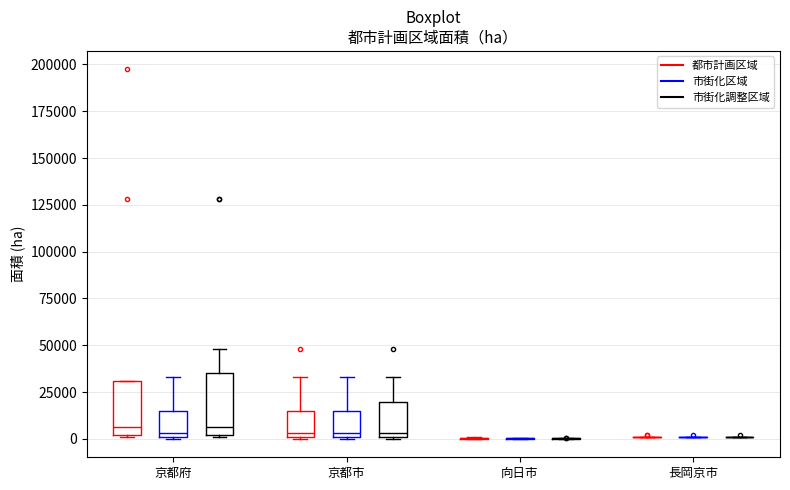

Reading left to right, transcribe this box plot: for each box, give where its median line is, the range the box spans, and where its two whiskers end, as read against the y-axis. The values are not printed on the chart, so give them approximately, as read against the axis.

京都府 (都市計画区域): median 5000, box 0 to 30000, whiskers 0 to 30000
京都府 (市街化区域): median 5000, box 0 to 15000, whiskers 0 to 35000
京都府 (市街化調整区域): median 5000, box 0 to 35000, whiskers 0 to 50000
京都市 (都市計画区域): median 5000, box 0 to 15000, whiskers 0 to 35000
京都市 (市街化区域): median 5000, box 0 to 15000, whiskers 0 to 35000
京都市 (市街化調整区域): median 5000, box 0 to 20000, whiskers 0 to 35000
向日市 (都市計画区域): box collapsed to a line at 0, whiskers 0 to 0
向日市 (市街化区域): box collapsed to a line at 0, whiskers 0 to 0
向日市 (市街化調整区域): box collapsed to a line at 0, whiskers 0 to 0
長岡京市 (都市計画区域): box collapsed to a line at 0, whiskers 0 to 0
長岡京市 (市街化区域): box collapsed to a line at 0, whiskers 0 to 0
長岡京市 (市街化調整区域): box collapsed to a line at 0, whiskers 0 to 0